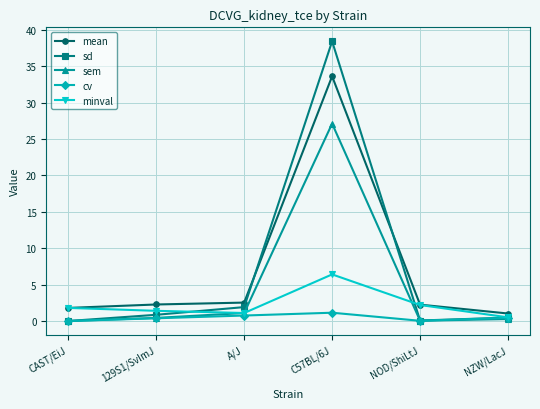

What is the difference between the highest and lowest values at NZW/LacJ?

0.8